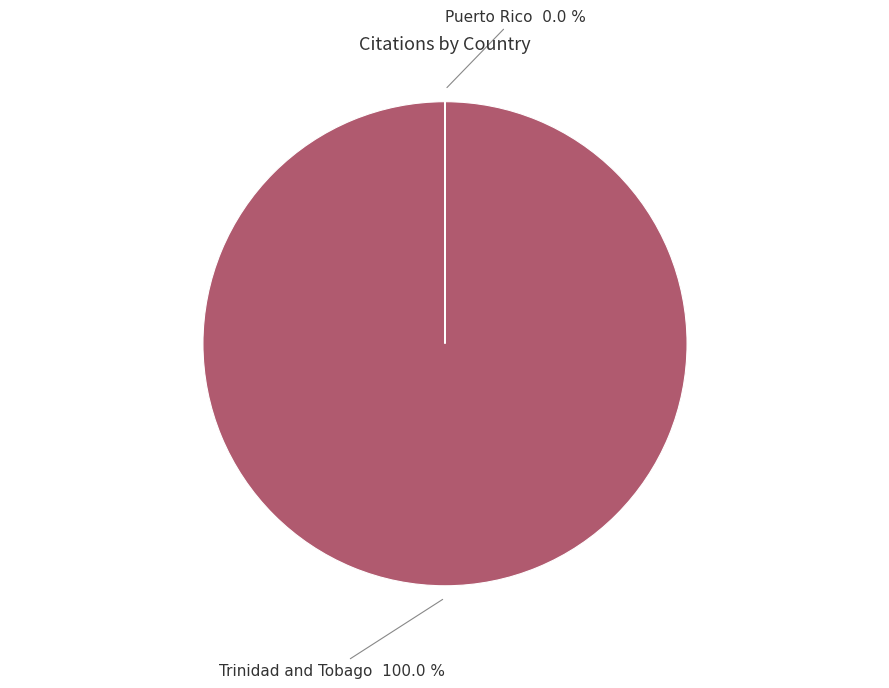

Is there a majority slice in this chart?

Yes